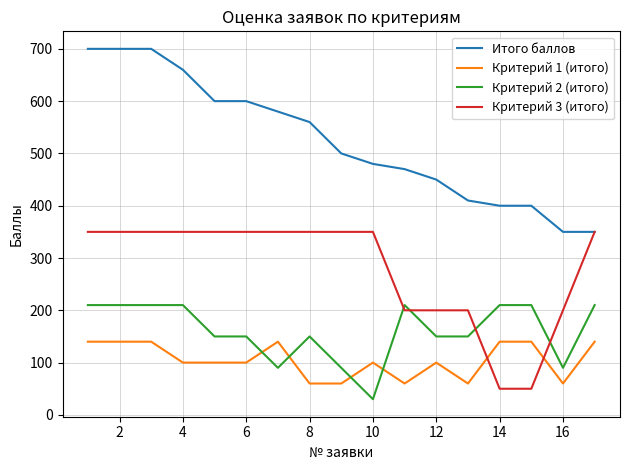

What is the sum of all Критерий 1 (итого) values?

1780